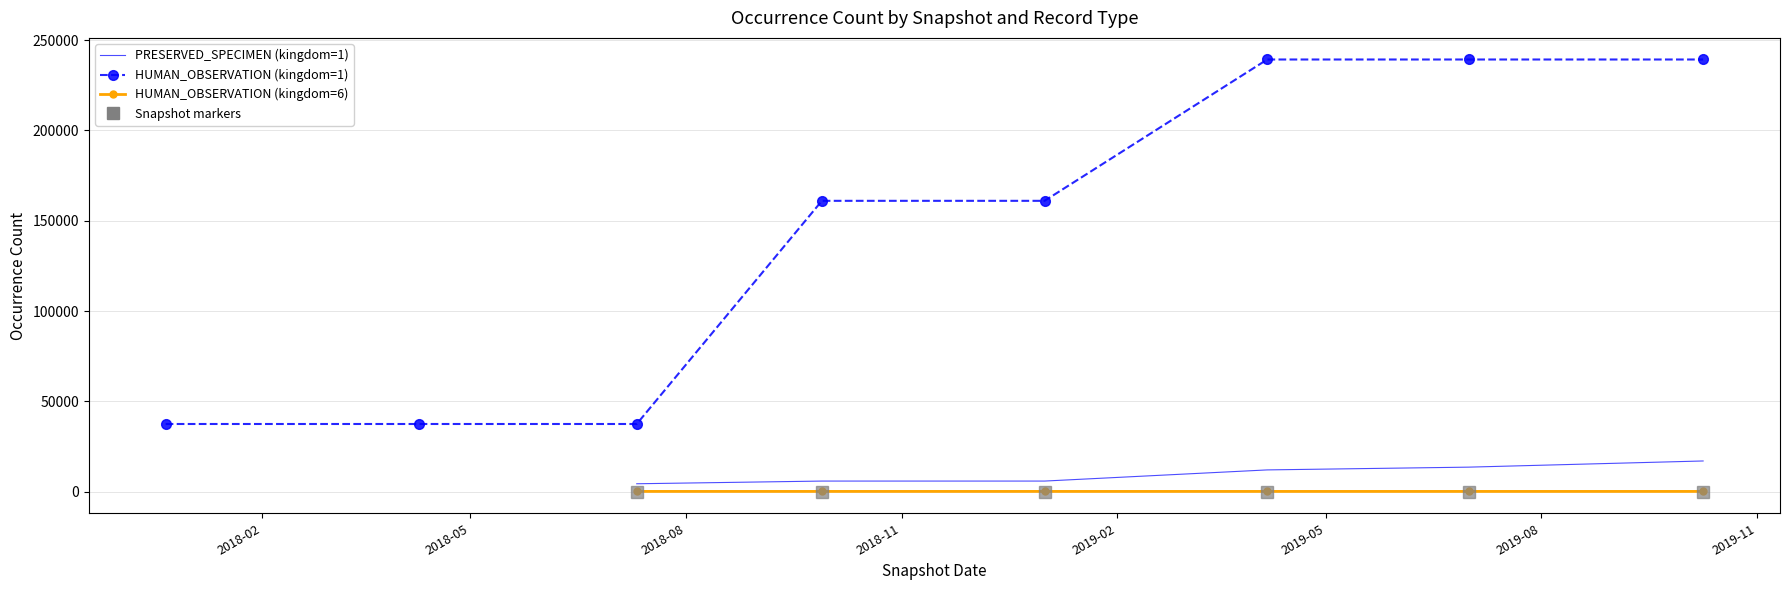

At which category does the chart reach its minimum across all series?

2019-01-01